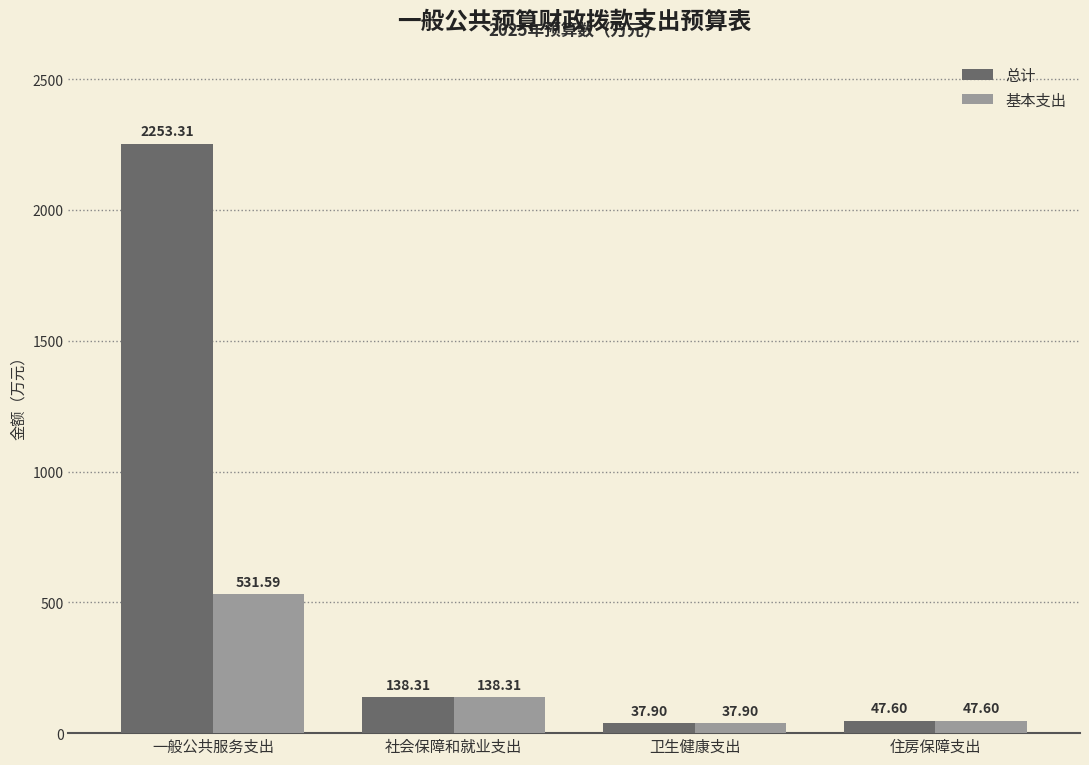

At which category does the chart reach its minimum across all series?

卫生健康支出